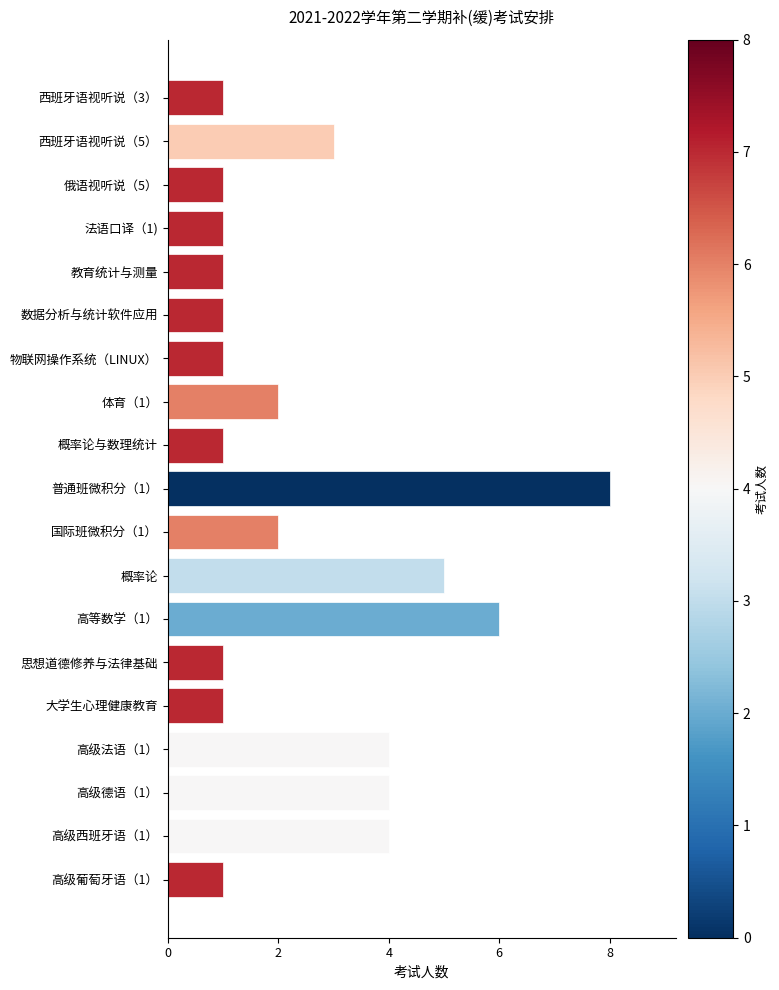

Does the chart contain stacked bars?

No